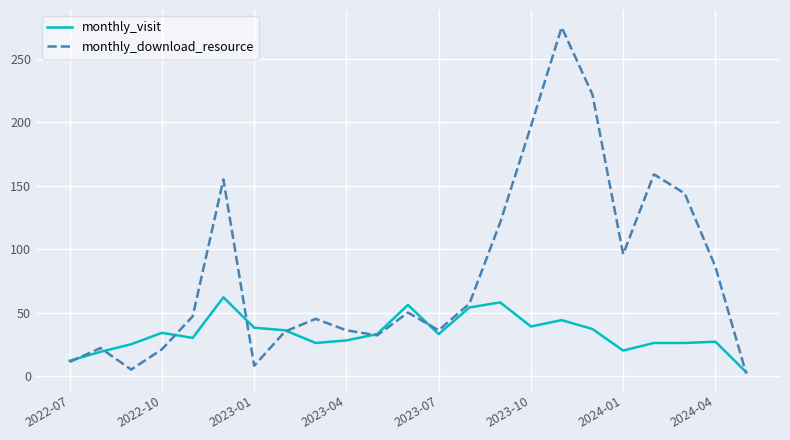

Which series has the largest total across all categories?

monthly_download_resource